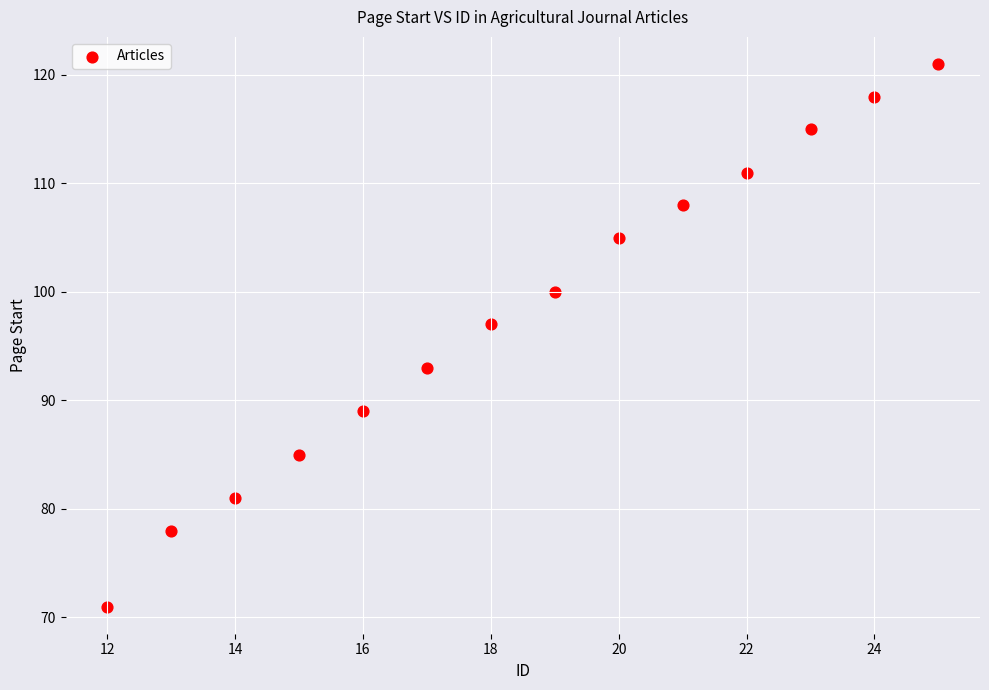

What Y value in the scatter plot is closest to 96?

97